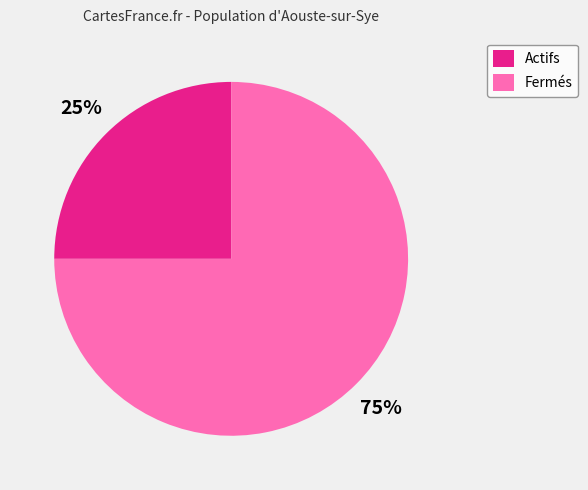

The Actifs slice represents 36% of the pie. True or false?

False